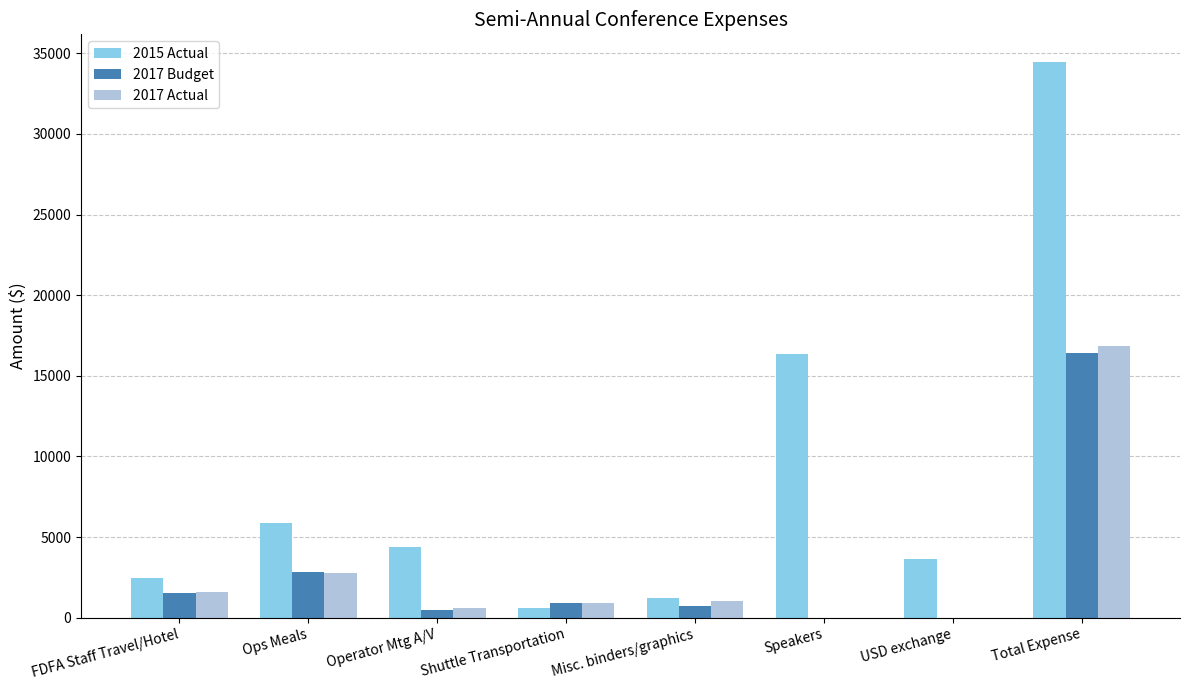

Is the value of 2017 Actual at Total Expense greater than the value of 2015 Actual at Operator Mtg A/V?

Yes